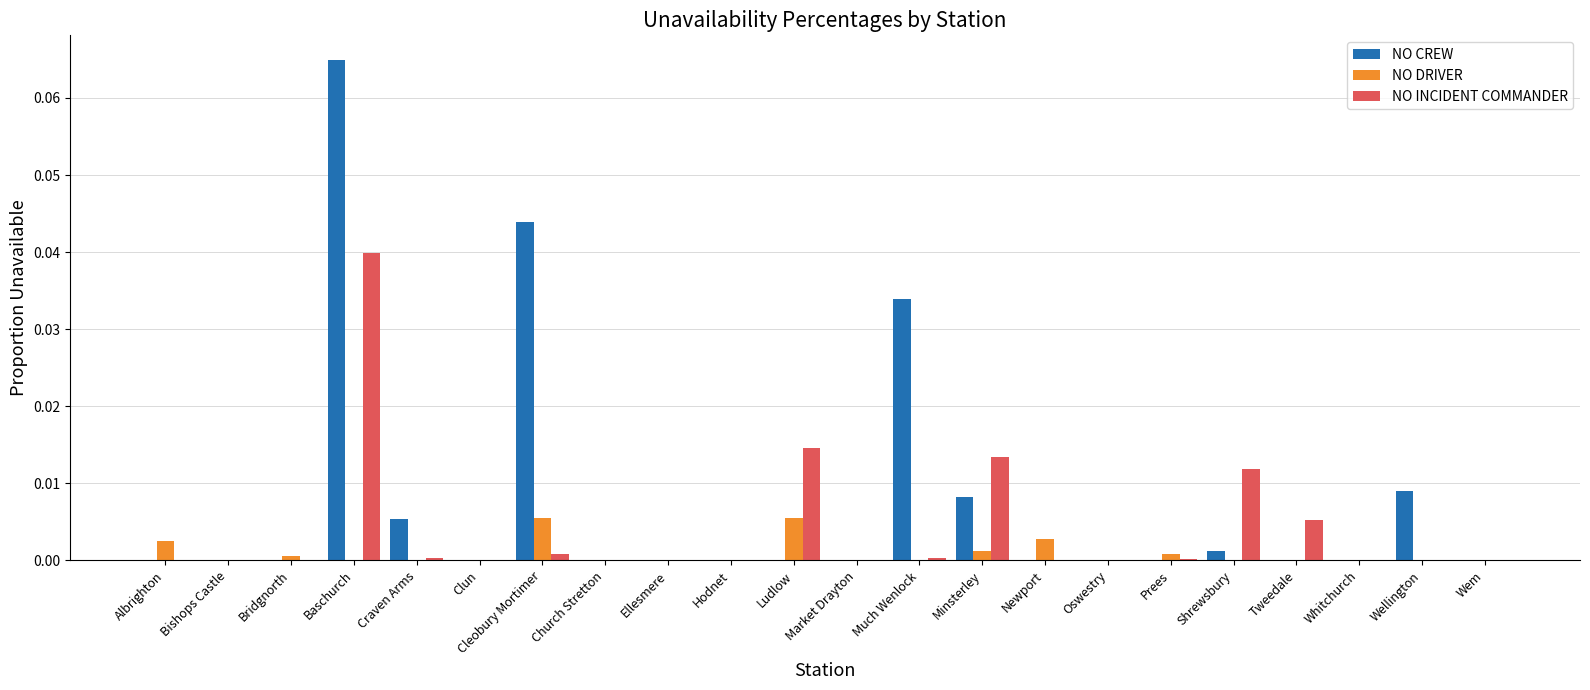

Which series has the largest total across all categories?

NO CREW